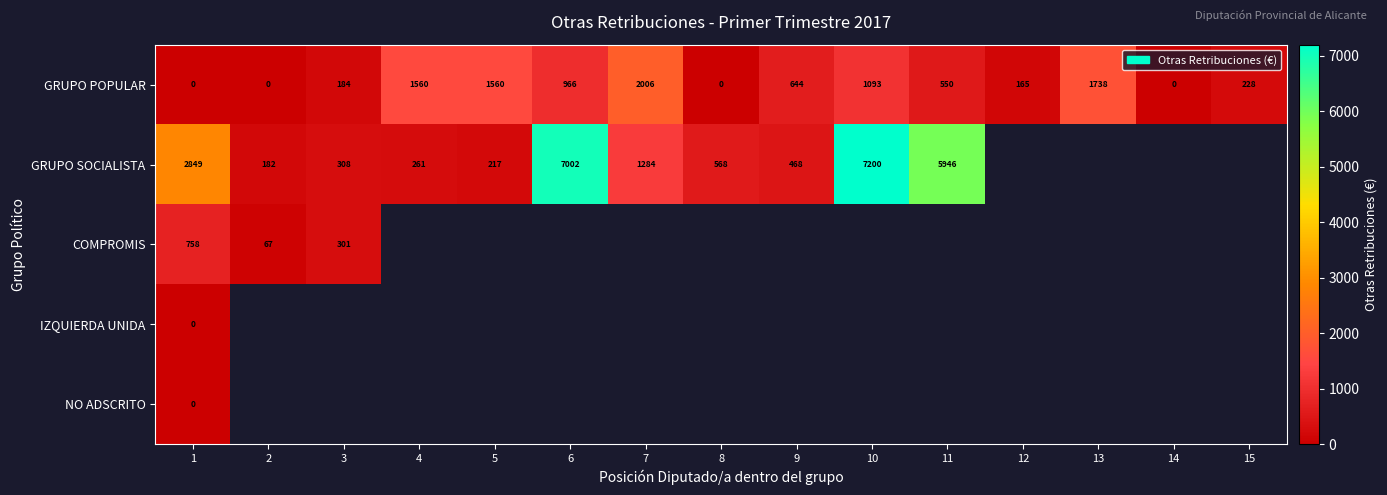

Is it true that GRUPO POPULAR equals 2797 at 13?

False